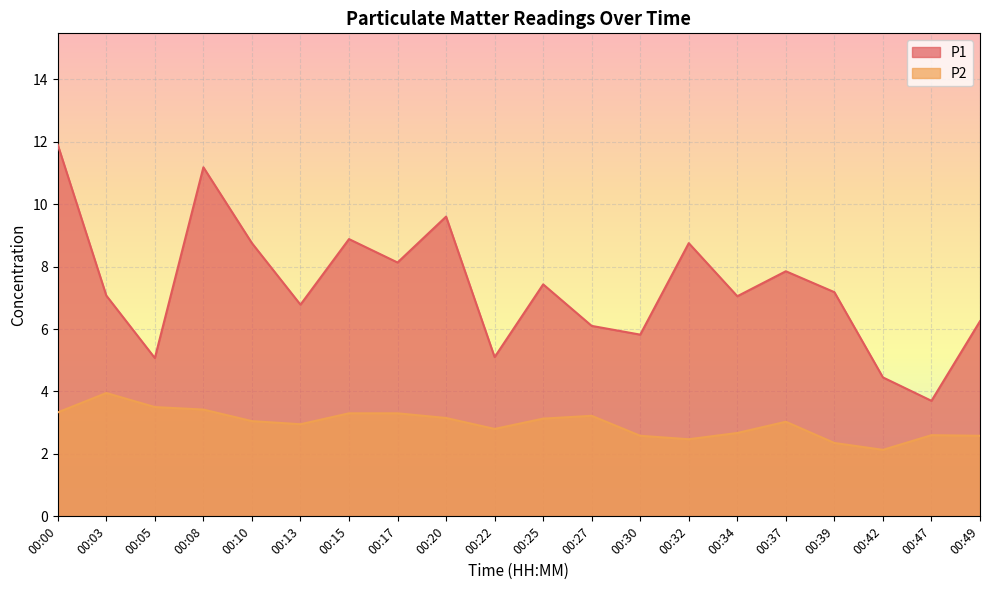

True or false: P2 has a value of 4.4 at 00:00.

False